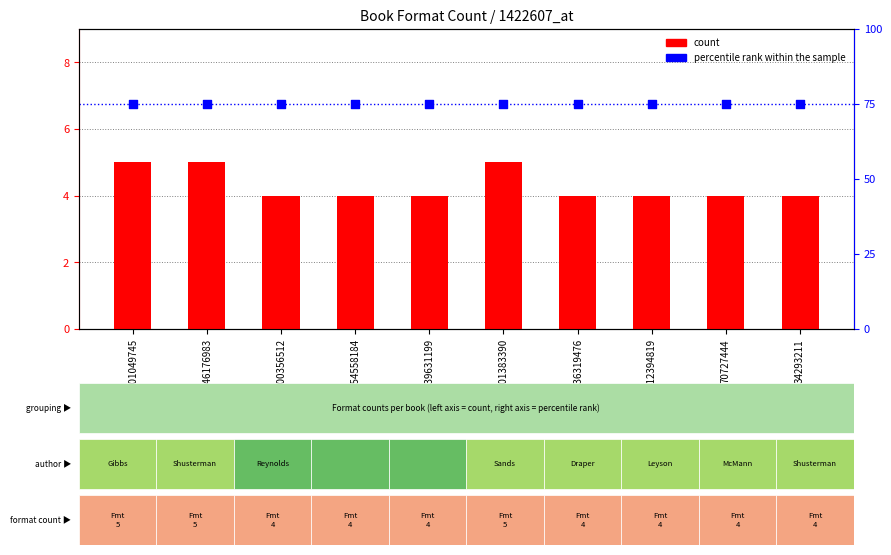

At which category is the sum across all series the highest?

101049745